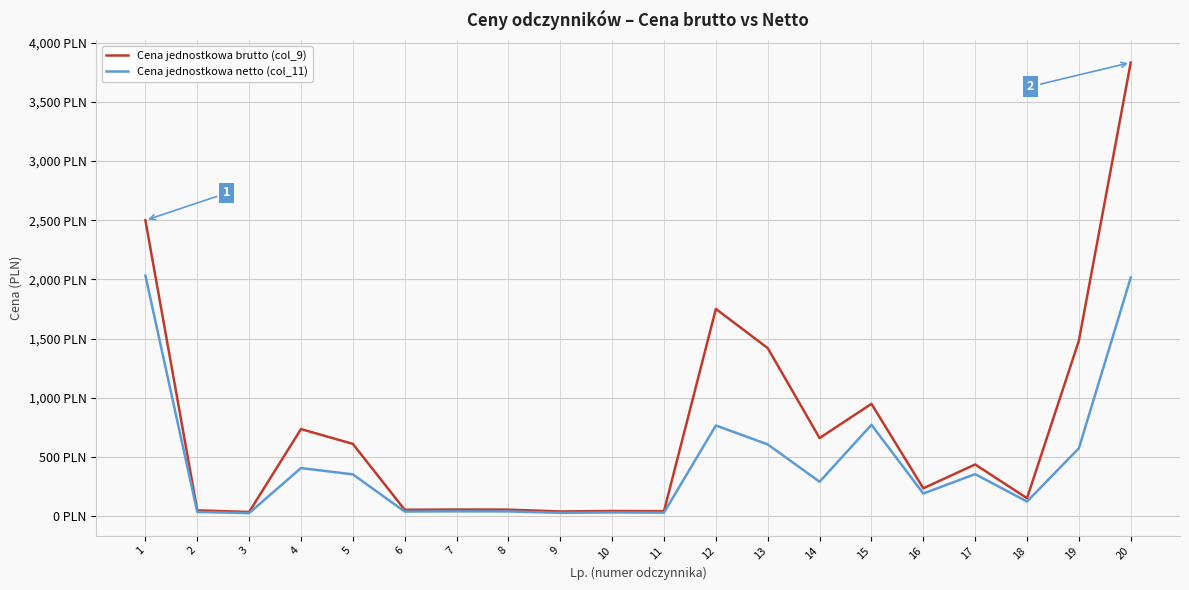

True or false: Cena jednostkowa brutto (col_9) has a value of 65.4 at 9.

False